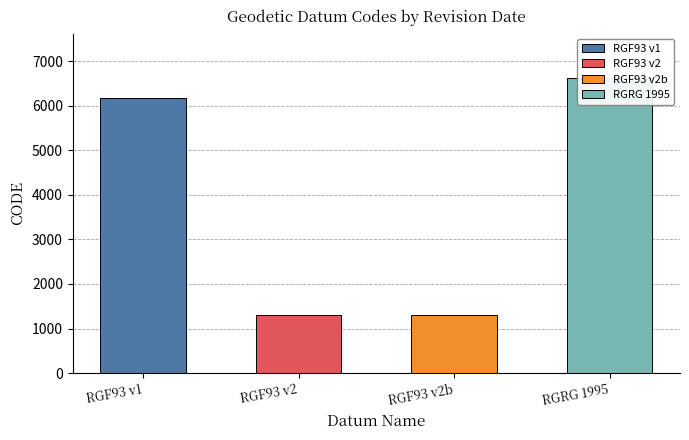

Are the bars grouped side by side (vs. stacked)?

No